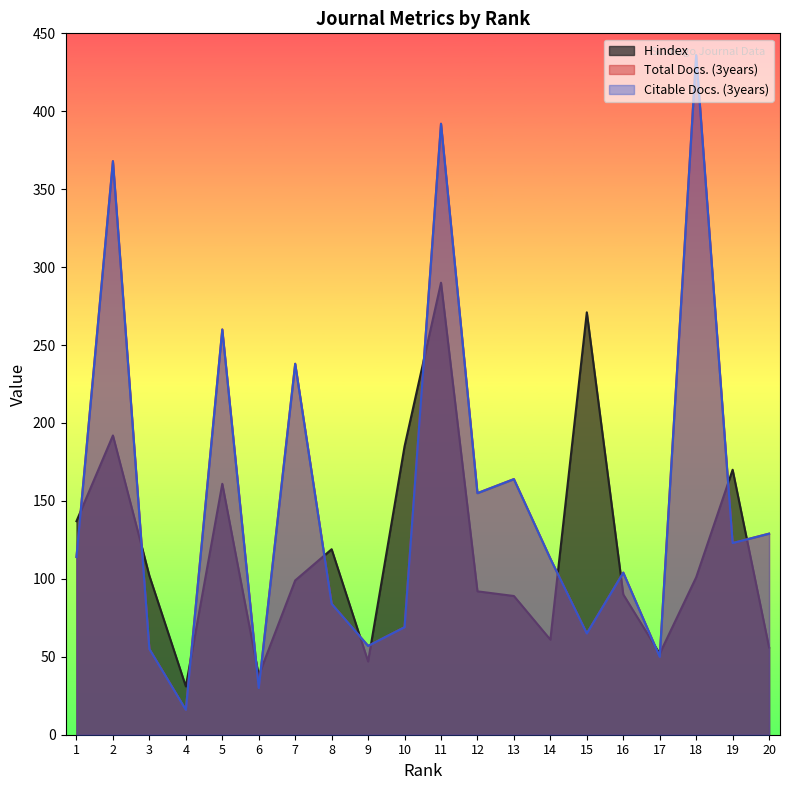

What is the difference between the maximum and minimum values in the H index series?

259